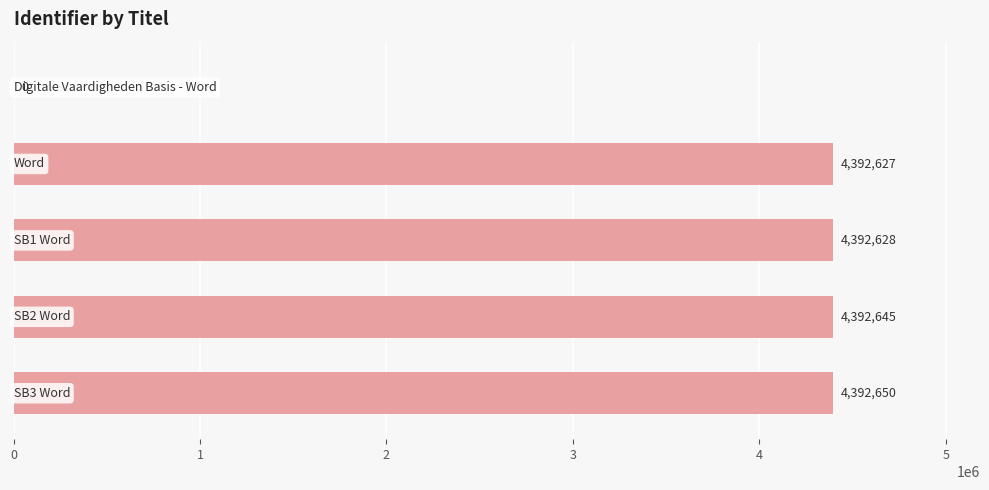

What is the sum of all values?

17570550